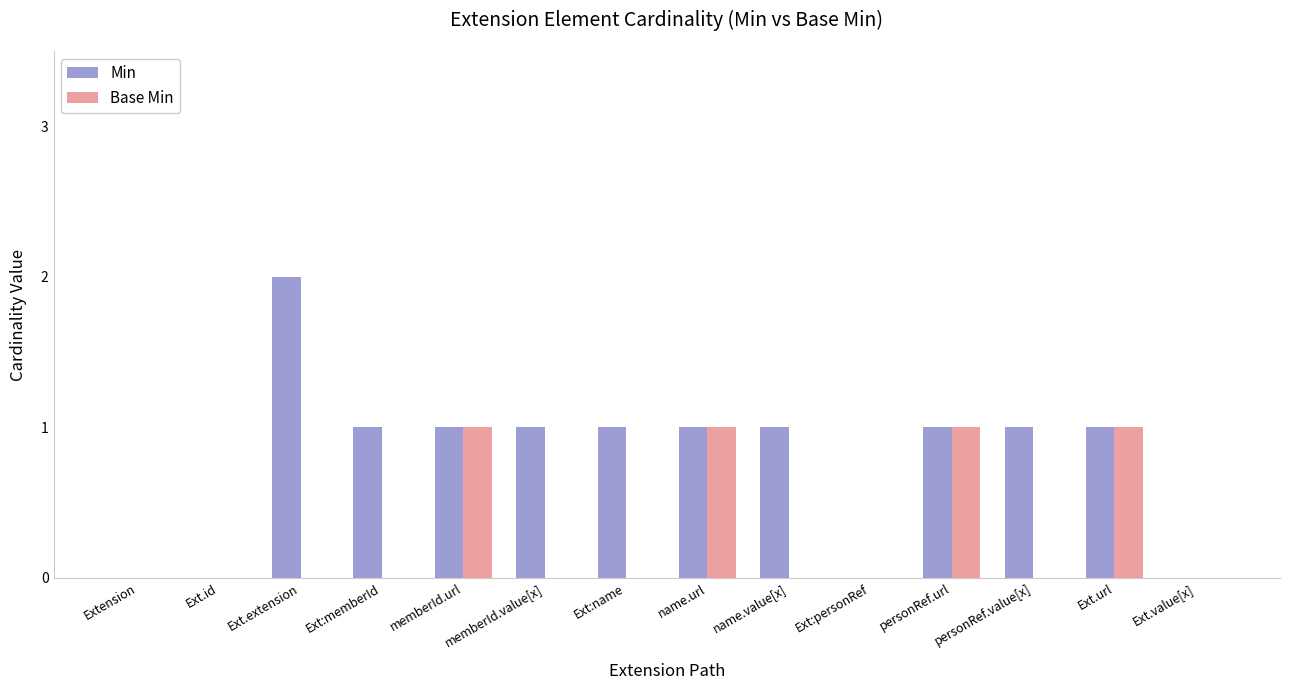

The Min series shows 0 at Ext:personRef. True or false?

True